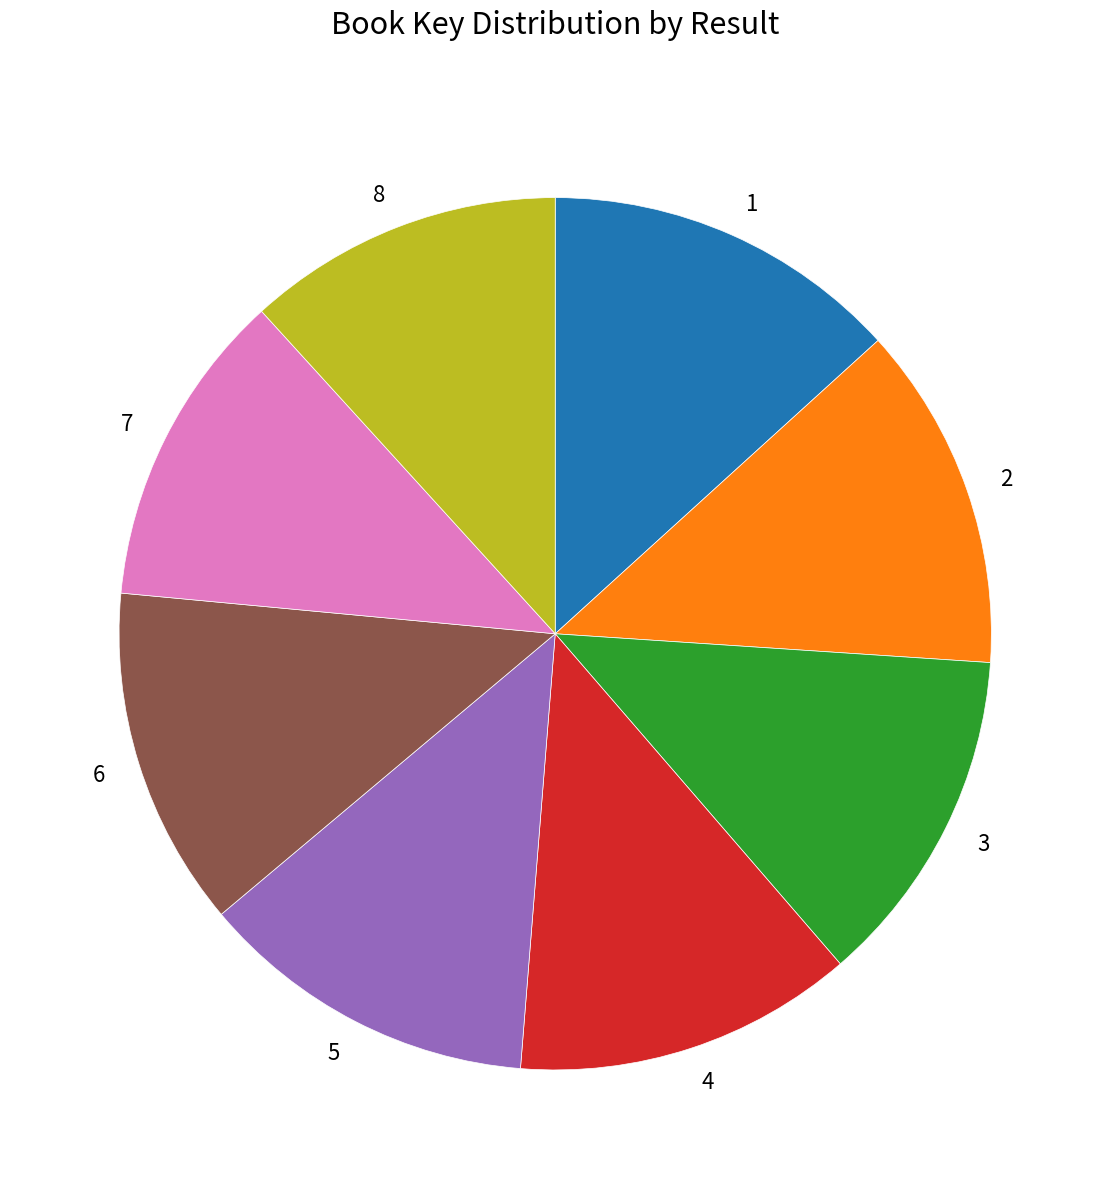

What is the ratio of the value at 8 to the value at 5?

0.9